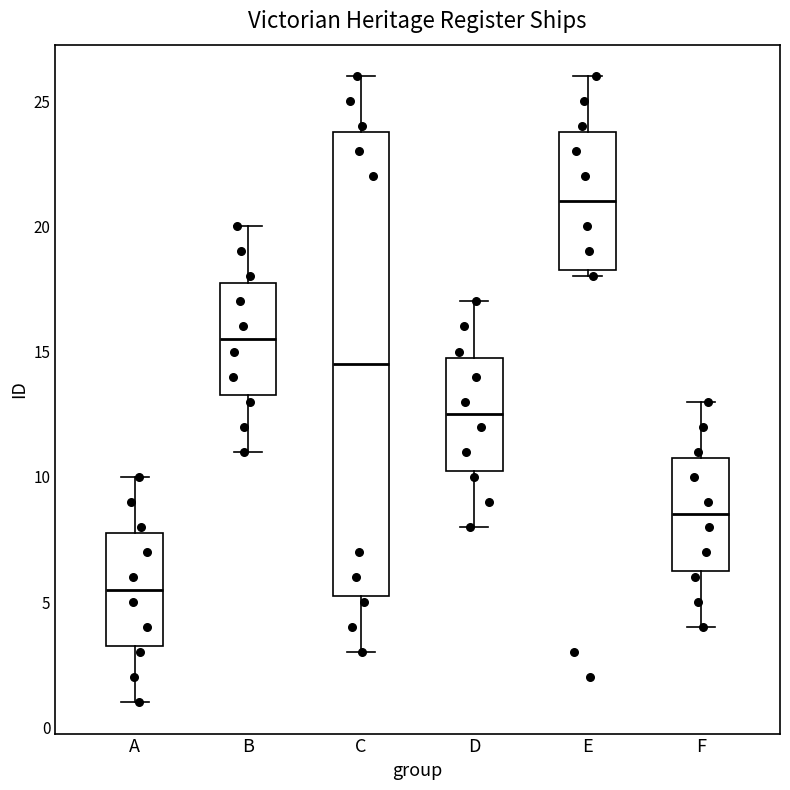

Reading left to right, transcribe this box plot: for each box, give where its median line is, the range the box spans, and where its two whiskers end, as read against the y-axis. The values are not printed on the chart, so give them approximately, as read against the axis.

A: median 5.5, box 3.5 to 8.0, whiskers 1.0 to 10.0
B: median 15.5, box 13.5 to 18.0, whiskers 11.0 to 20.0
C: median 14.5, box 5.5 to 24.0, whiskers 3.0 to 26.0
D: median 12.5, box 10.5 to 15.0, whiskers 8.0 to 17.0
E: median 21.0, box 18.5 to 24.0, whiskers 18.0 to 26.0
F: median 8.5, box 6.5 to 11.0, whiskers 4.0 to 13.0